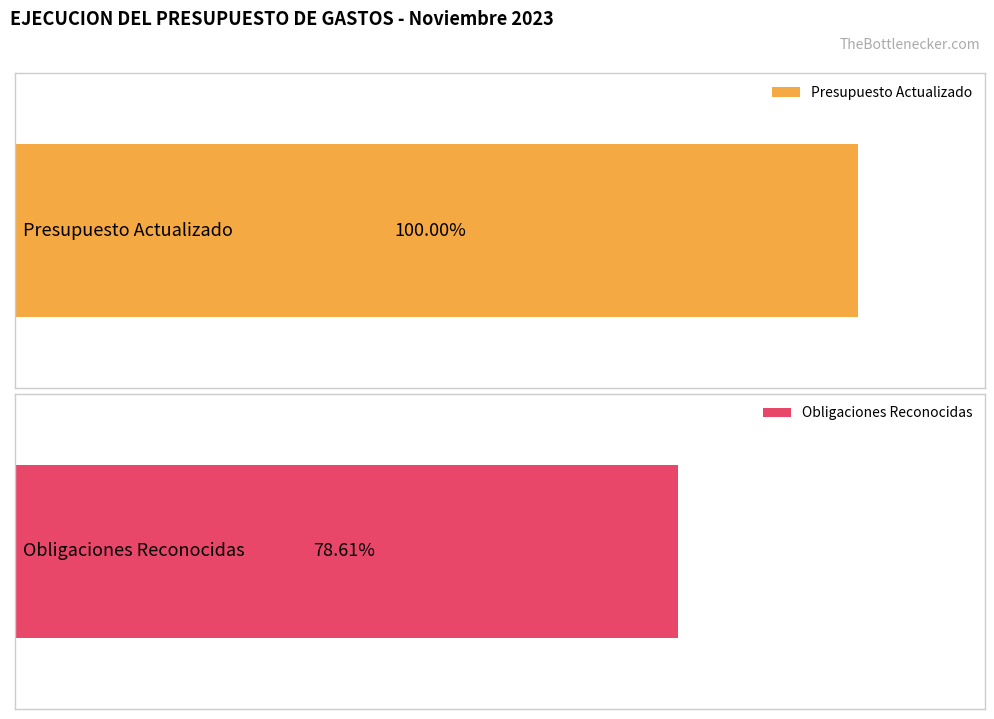

The Obligaciones Reconocidas series shows -352815.9 at Gastos Financieros. True or false?

False